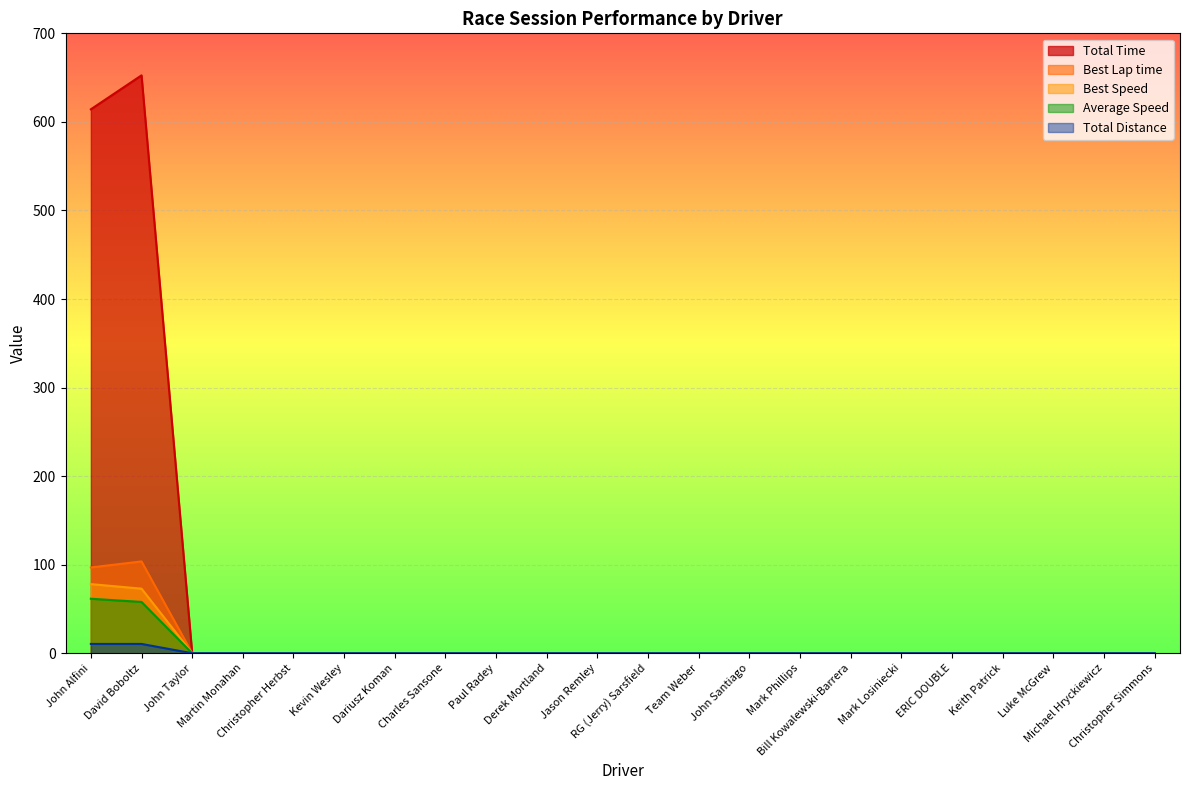

Between Charles Sansone and Team Weber, which is larger?

Charles Sansone